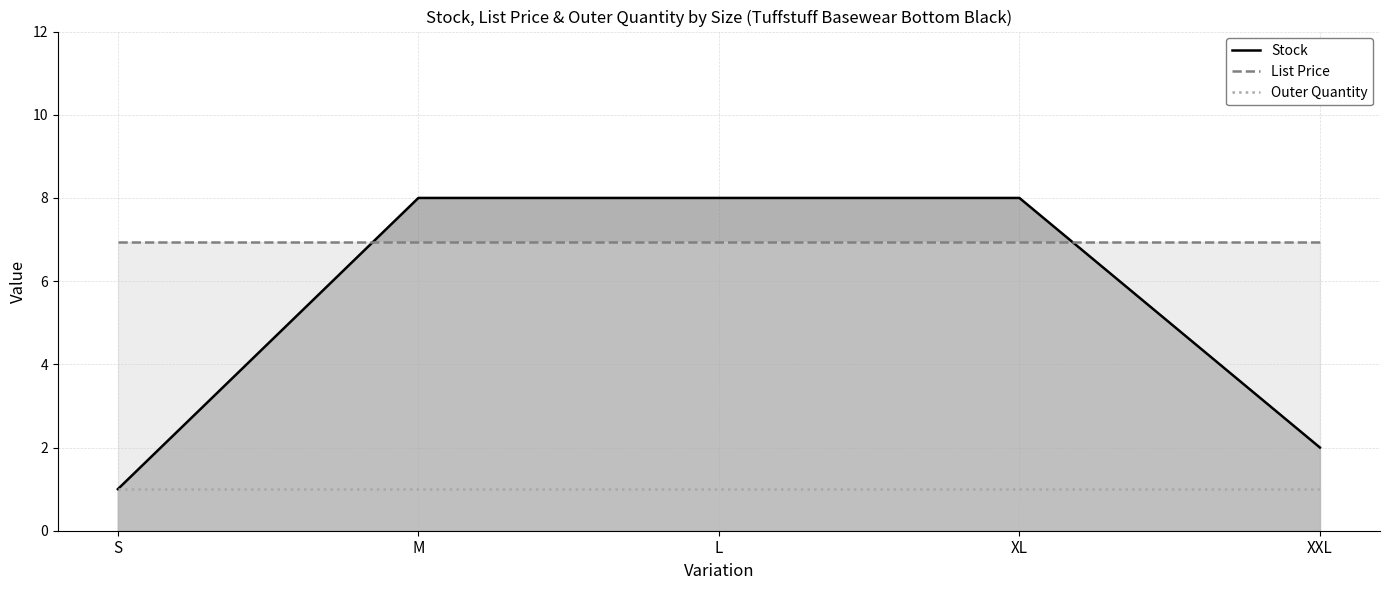

List the series in order of their overall mean, lowest first.

Outer Quantity, Stock, List Price